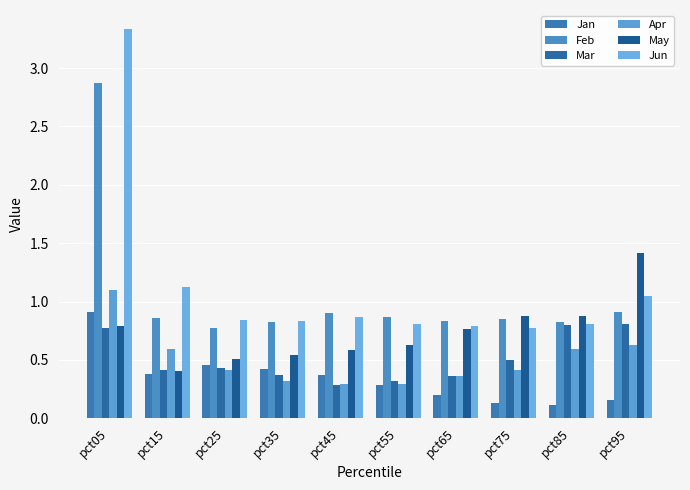

What value does the Apr series have at pct75?

0.4